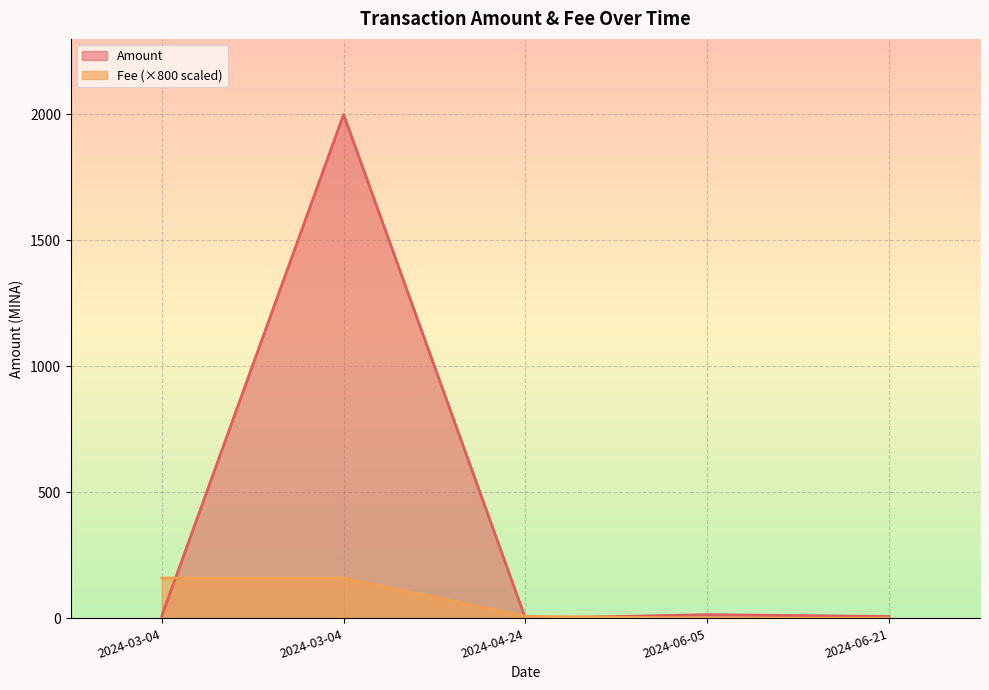

True or false: Fee has more than 1 interior local peaks.

False